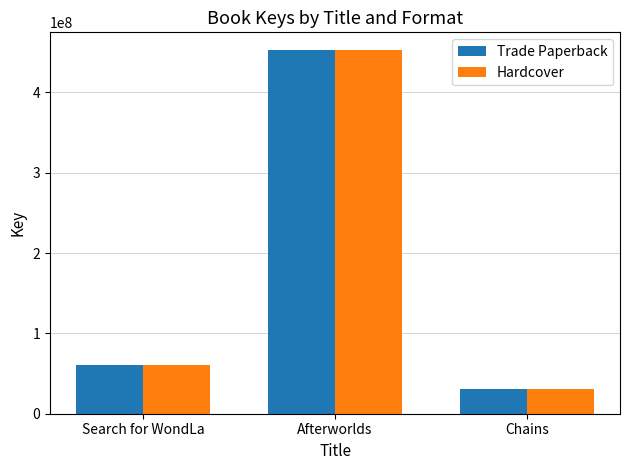

What is the value of the Trade Paperback bar at the 2nd from the left?

451998862